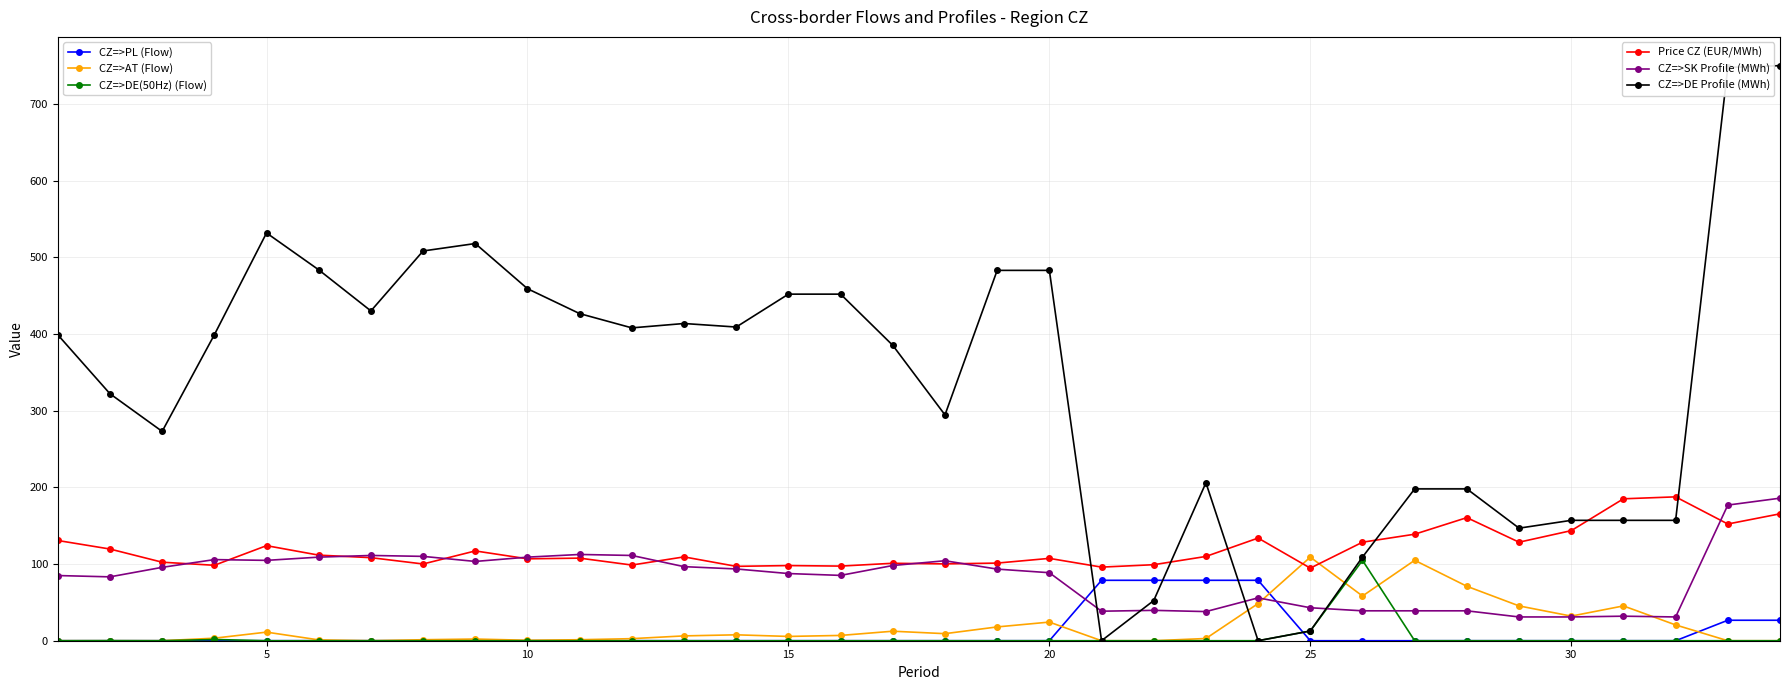

What is the greatest value displayed?

750.0